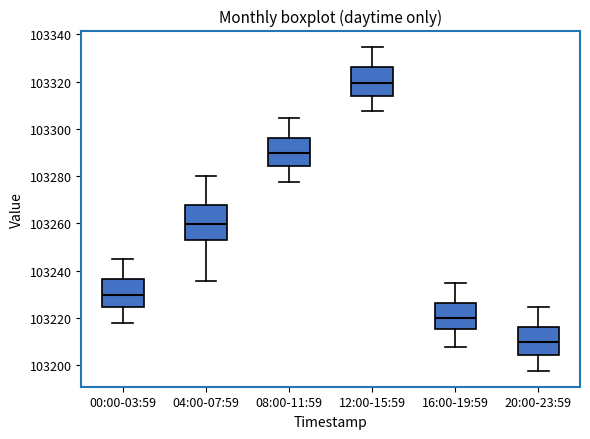

Reading left to right, read every box against the y-axis: the position of its median line, the range the box covers, and the ends of its whiskers. The values are not printed on the chart, so give them approximately, as read against the axis.

00:00-03:59: median 103230, box 103224 to 103236, whiskers 103218 to 103244
04:00-07:59: median 103260, box 103252 to 103268, whiskers 103236 to 103280
08:00-11:59: median 103290, box 103284 to 103296, whiskers 103278 to 103304
12:00-15:59: median 103320, box 103314 to 103326, whiskers 103308 to 103334
16:00-19:59: median 103220, box 103216 to 103226, whiskers 103208 to 103234
20:00-23:59: median 103210, box 103204 to 103216, whiskers 103198 to 103224